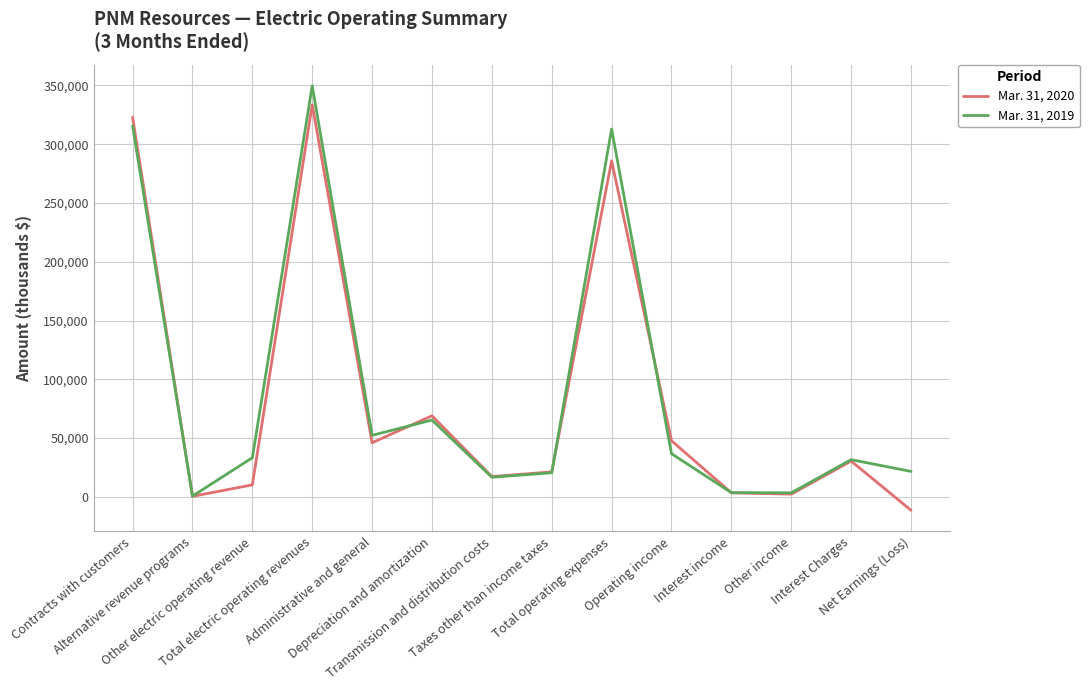

What is the total value across all series at Net Earnings (Loss)?

10263